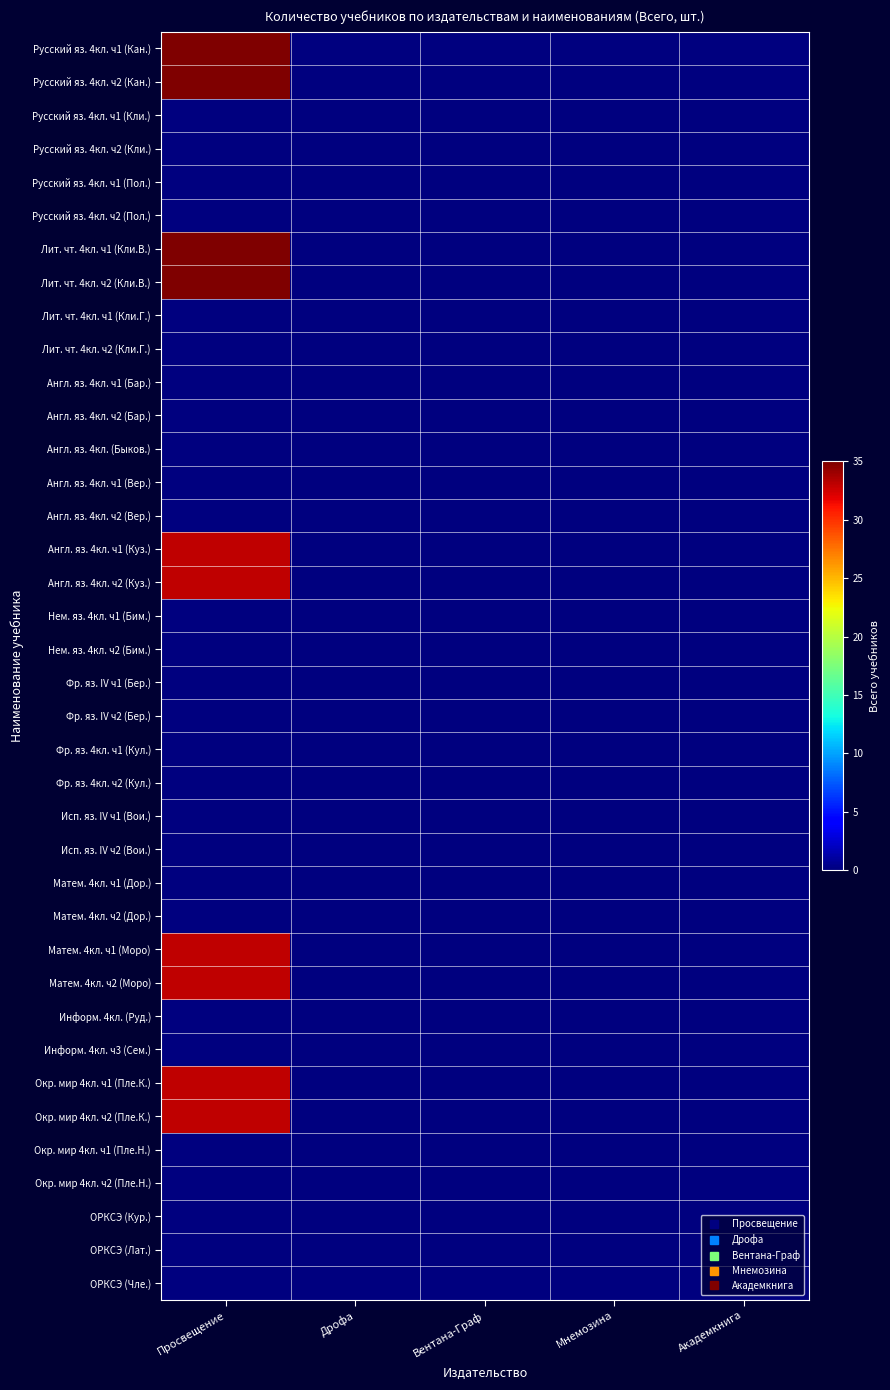

Reading left to right, list all the values displayed in this chart.

Русский яз. 4кл. ч1 (Кан.): Просвещение=35	Дрофа=0	Вентана-Граф=0	Мнемозина=0	Академкнига=0
Русский яз. 4кл. ч2 (Кан.): Просвещение=35	Дрофа=0	Вентана-Граф=0	Мнемозина=0	Академкнига=0
Русский яз. 4кл. ч1 (Кли.): Просвещение=0	Дрофа=0	Вентана-Граф=0	Мнемозина=0	Академкнига=0
Русский яз. 4кл. ч2 (Кли.): Просвещение=0	Дрофа=0	Вентана-Граф=0	Мнемозина=0	Академкнига=0
Русский яз. 4кл. ч1 (Пол.): Просвещение=0	Дрофа=0	Вентана-Граф=0	Мнемозина=0	Академкнига=0
Русский яз. 4кл. ч2 (Пол.): Просвещение=0	Дрофа=0	Вентана-Граф=0	Мнемозина=0	Академкнига=0
Лит. чт. 4кл. ч1 (Кли.В.): Просвещение=35	Дрофа=0	Вентана-Граф=0	Мнемозина=0	Академкнига=0
Лит. чт. 4кл. ч2 (Кли.В.): Просвещение=35	Дрофа=0	Вентана-Граф=0	Мнемозина=0	Академкнига=0
Лит. чт. 4кл. ч1 (Кли.Г.): Просвещение=0	Дрофа=0	Вентана-Граф=0	Мнемозина=0	Академкнига=0
Лит. чт. 4кл. ч2 (Кли.Г.): Просвещение=0	Дрофа=0	Вентана-Граф=0	Мнемозина=0	Академкнига=0
Англ. яз. 4кл. ч1 (Бар.): Просвещение=0	Дрофа=0	Вентана-Граф=0	Мнемозина=0	Академкнига=0
Англ. яз. 4кл. ч2 (Бар.): Просвещение=0	Дрофа=0	Вентана-Граф=0	Мнемозина=0	Академкнига=0
Англ. яз. 4кл. (Быков.): Просвещение=0	Дрофа=0	Вентана-Граф=0	Мнемозина=0	Академкнига=0
Англ. яз. 4кл. ч1 (Вер.): Просвещение=0	Дрофа=0	Вентана-Граф=0	Мнемозина=0	Академкнига=0
Англ. яз. 4кл. ч2 (Вер.): Просвещение=0	Дрофа=0	Вентана-Граф=0	Мнемозина=0	Академкнига=0
Англ. яз. 4кл. ч1 (Куз.): Просвещение=33	Дрофа=0	Вентана-Граф=0	Мнемозина=0	Академкнига=0
Англ. яз. 4кл. ч2 (Куз.): Просвещение=33	Дрофа=0	Вентана-Граф=0	Мнемозина=0	Академкнига=0
Нем. яз. 4кл. ч1 (Бим.): Просвещение=0	Дрофа=0	Вентана-Граф=0	Мнемозина=0	Академкнига=0
Нем. яз. 4кл. ч2 (Бим.): Просвещение=0	Дрофа=0	Вентана-Граф=0	Мнемозина=0	Академкнига=0
Фр. яз. IV ч1 (Бер.): Просвещение=0	Дрофа=0	Вентана-Граф=0	Мнемозина=0	Академкнига=0
Фр. яз. IV ч2 (Бер.): Просвещение=0	Дрофа=0	Вентана-Граф=0	Мнемозина=0	Академкнига=0
Фр. яз. 4кл. ч1 (Кул.): Просвещение=0	Дрофа=0	Вентана-Граф=0	Мнемозина=0	Академкнига=0
Фр. яз. 4кл. ч2 (Кул.): Просвещение=0	Дрофа=0	Вентана-Граф=0	Мнемозина=0	Академкнига=0
Исп. яз. IV ч1 (Вои.): Просвещение=0	Дрофа=0	Вентана-Граф=0	Мнемозина=0	Академкнига=0
Исп. яз. IV ч2 (Вои.): Просвещение=0	Дрофа=0	Вентана-Граф=0	Мнемозина=0	Академкнига=0
Матем. 4кл. ч1 (Дор.): Просвещение=0	Дрофа=0	Вентана-Граф=0	Мнемозина=0	Академкнига=0
Матем. 4кл. ч2 (Дор.): Просвещение=0	Дрофа=0	Вентана-Граф=0	Мнемозина=0	Академкнига=0
Матем. 4кл. ч1 (Моро): Просвещение=33	Дрофа=0	Вентана-Граф=0	Мнемозина=0	Академкнига=0
Матем. 4кл. ч2 (Моро): Просвещение=33	Дрофа=0	Вентана-Граф=0	Мнемозина=0	Академкнига=0
Информ. 4кл. (Руд.): Просвещение=0	Дрофа=0	Вентана-Граф=0	Мнемозина=0	Академкнига=0
Информ. 4кл. ч3 (Сем.): Просвещение=0	Дрофа=0	Вентана-Граф=0	Мнемозина=0	Академкнига=0
Окр. мир 4кл. ч1 (Пле.К.): Просвещение=33	Дрофа=0	Вентана-Граф=0	Мнемозина=0	Академкнига=0
Окр. мир 4кл. ч2 (Пле.К.): Просвещение=33	Дрофа=0	Вентана-Граф=0	Мнемозина=0	Академкнига=0
Окр. мир 4кл. ч1 (Пле.Н.): Просвещение=0	Дрофа=0	Вентана-Граф=0	Мнемозина=0	Академкнига=0
Окр. мир 4кл. ч2 (Пле.Н.): Просвещение=0	Дрофа=0	Вентана-Граф=0	Мнемозина=0	Академкнига=0
ОРКСЭ (Кур.): Просвещение=0	Дрофа=0	Вентана-Граф=0	Мнемозина=0	Академкнига=0
ОРКСЭ (Лат.): Просвещение=0	Дрофа=0	Вентана-Граф=0	Мнемозина=0	Академкнига=0
ОРКСЭ (Чле.): Просвещение=0	Дрофа=0	Вентана-Граф=0	Мнемозина=0	Академкнига=0